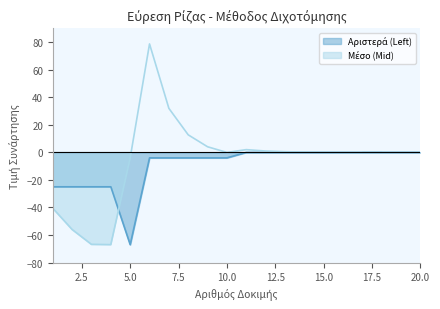

Which category has the highest value across all series?

6